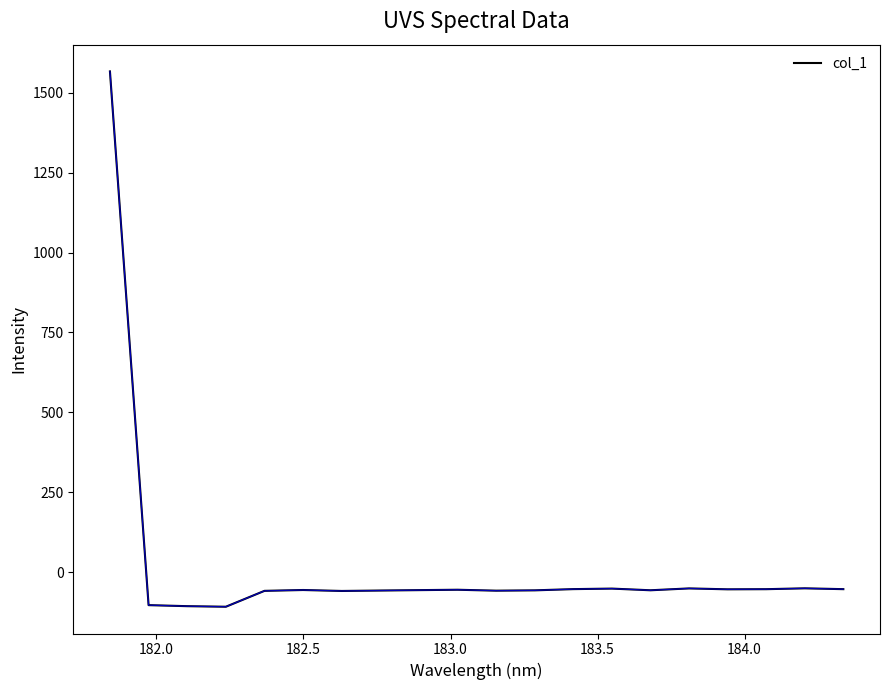

What is the smallest value displayed?

-108.5